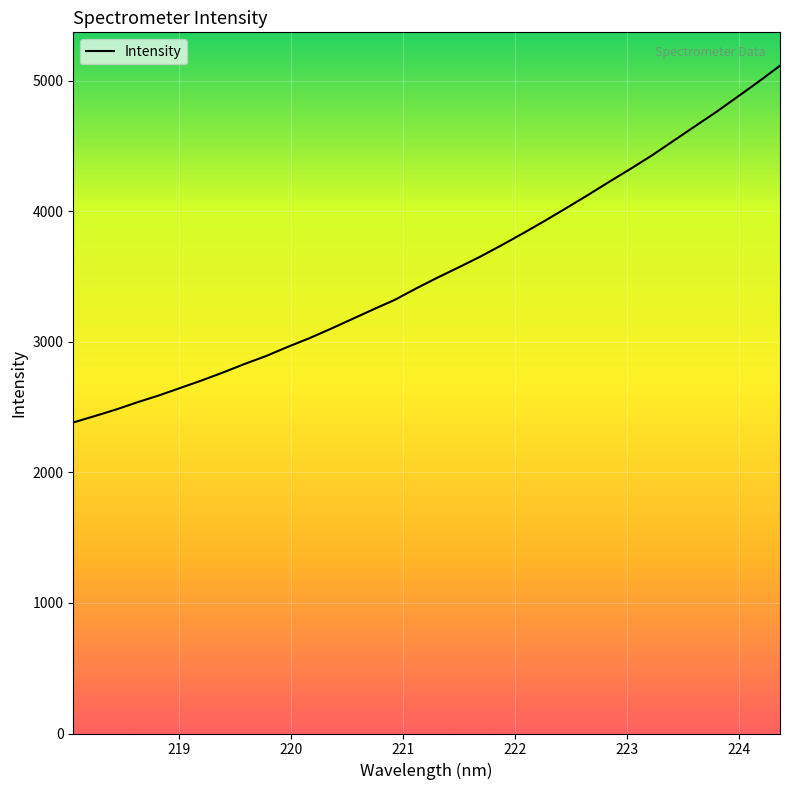

What is the difference between the maximum and minimum values?

2733.5